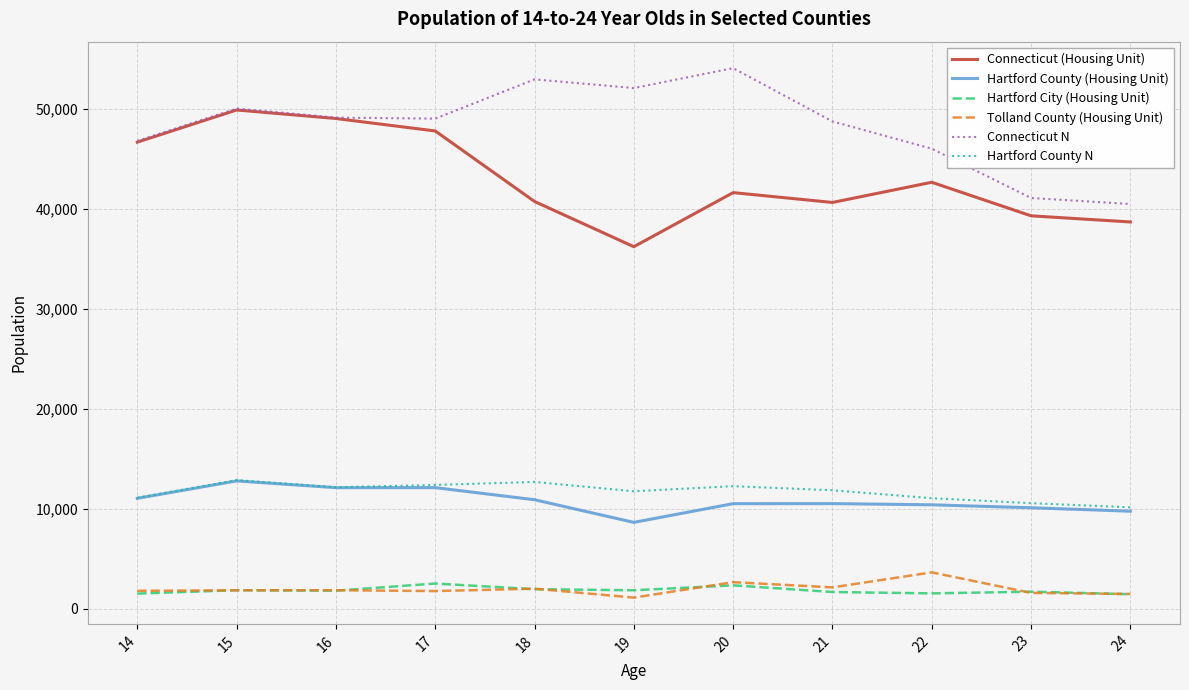

Is the value of Connecticut N at 20 greater than the value of Hartford County (Housing Unit) at 17?

Yes